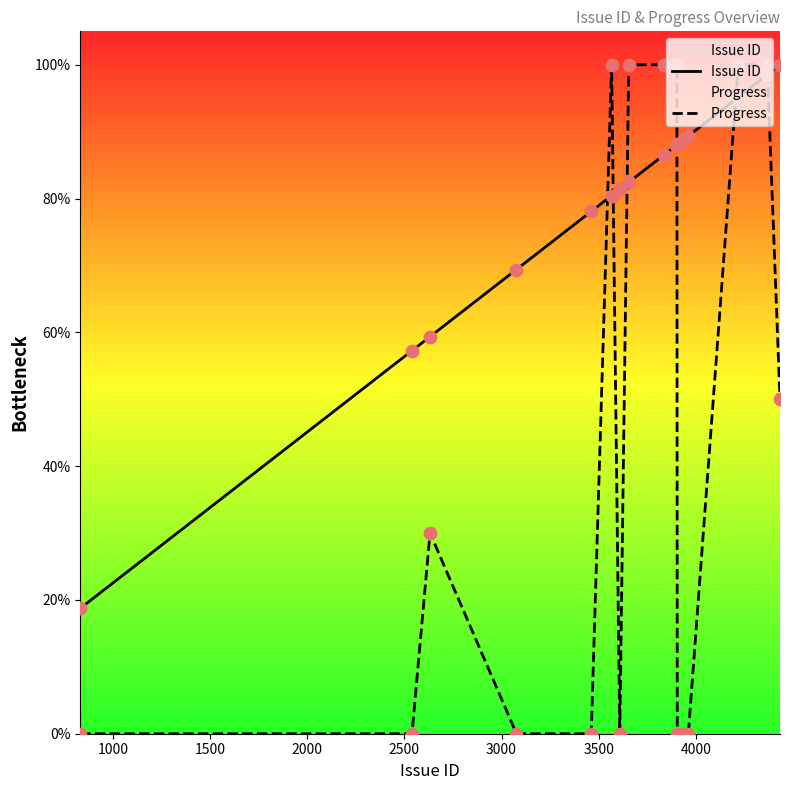

Which series reaches the maximum Y coordinate?

Issue ID